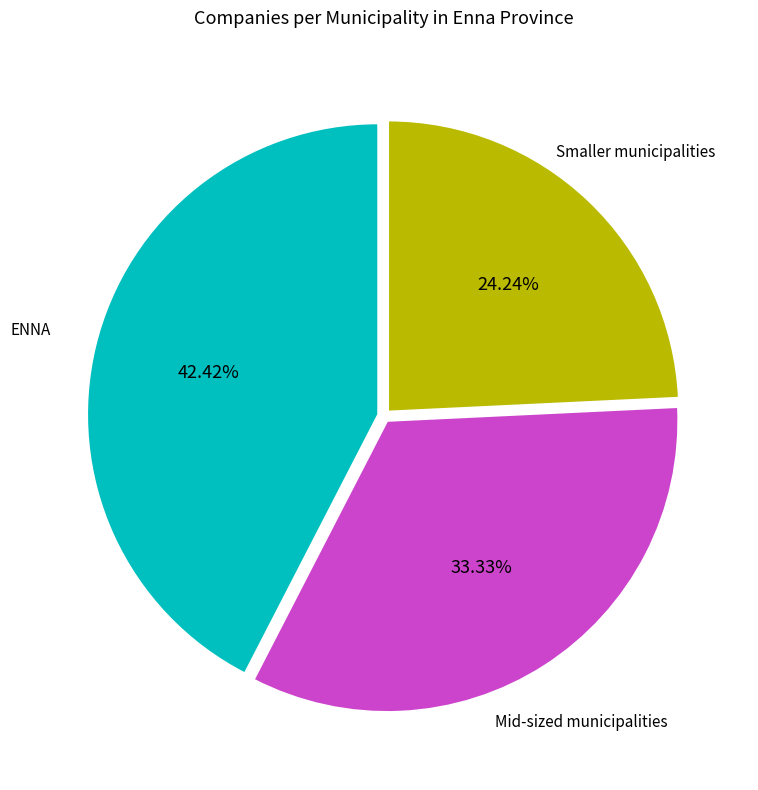

How many slices are in this pie chart?

3